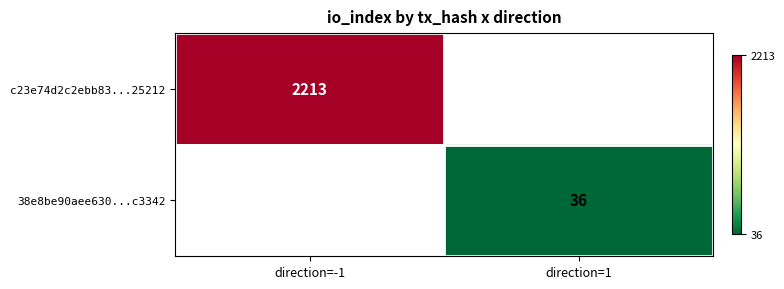

The value of 38e8be90aee630...c3342 at direction=1 is 25. True or false?

False